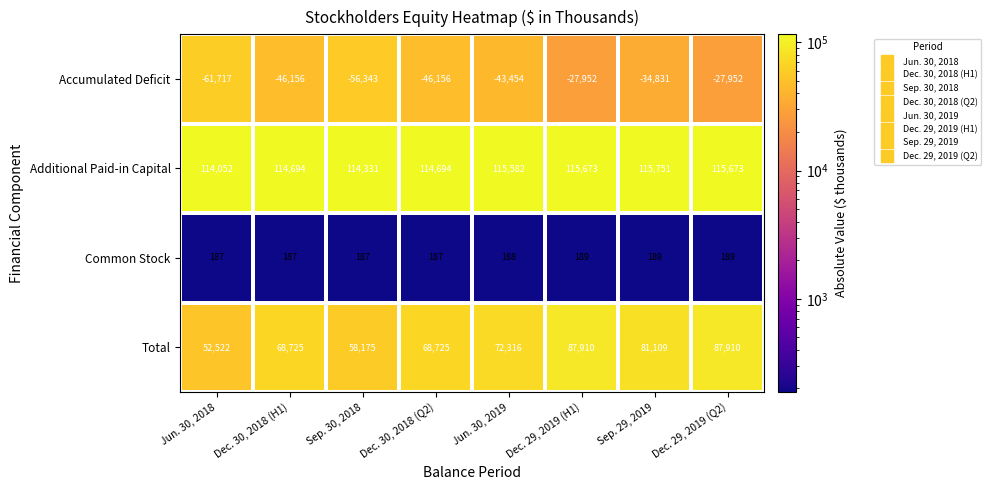

The value of Common Stock at Dec. 30, 2018 (H1) is 250. True or false?

False